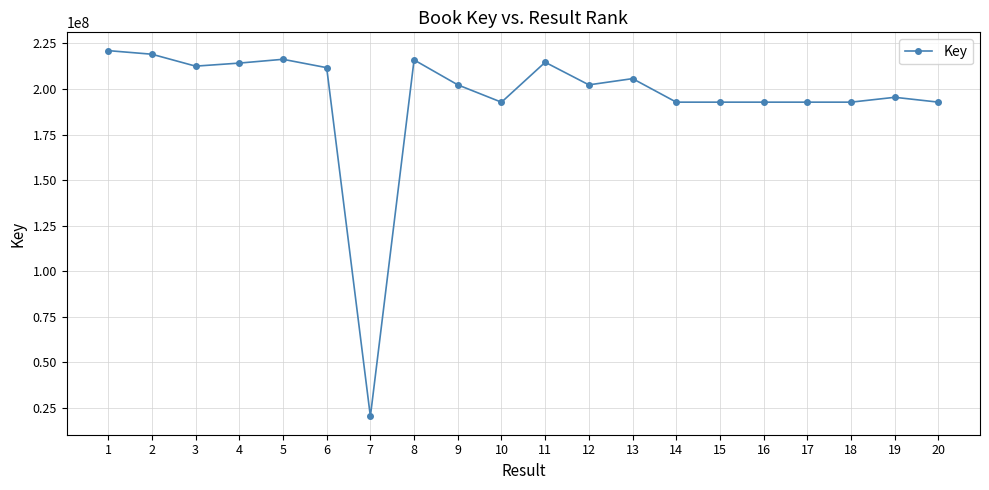

What is the maximum value shown in the chart?

221067312